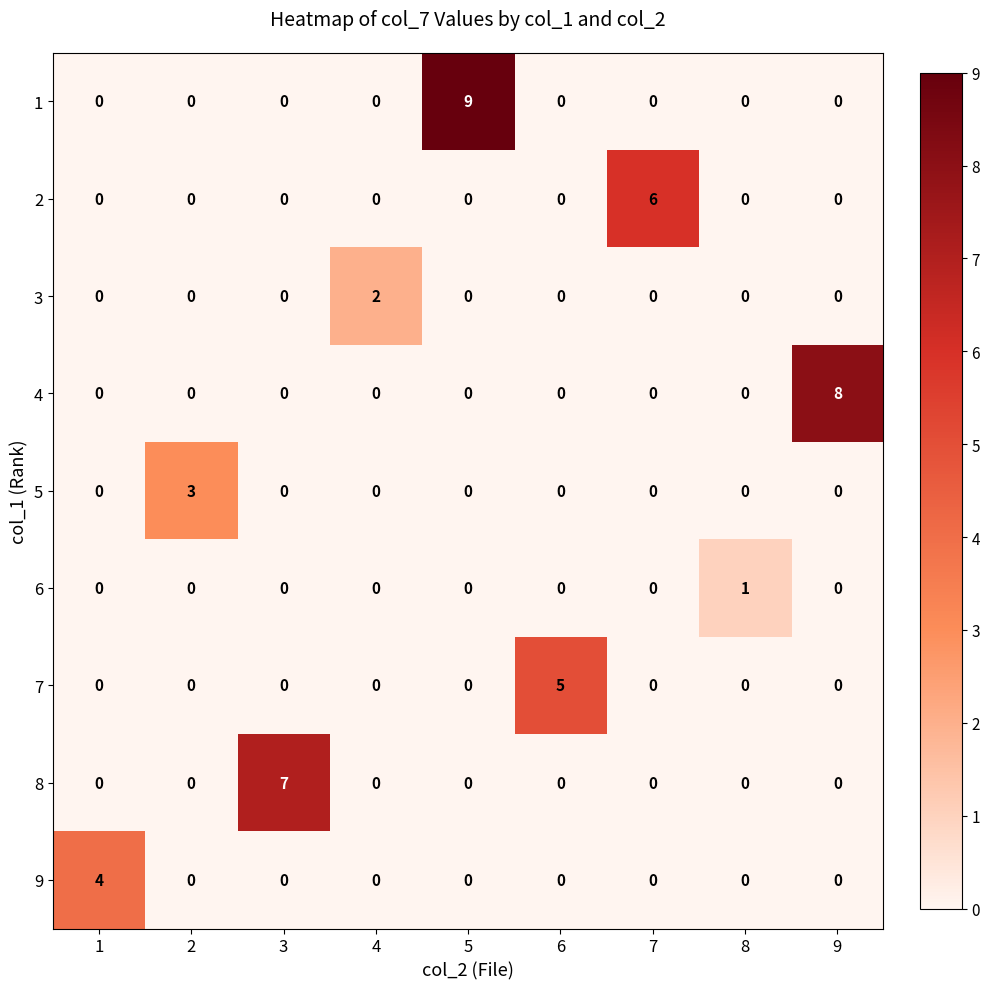

The value of 4 at 8 is 3. True or false?

False